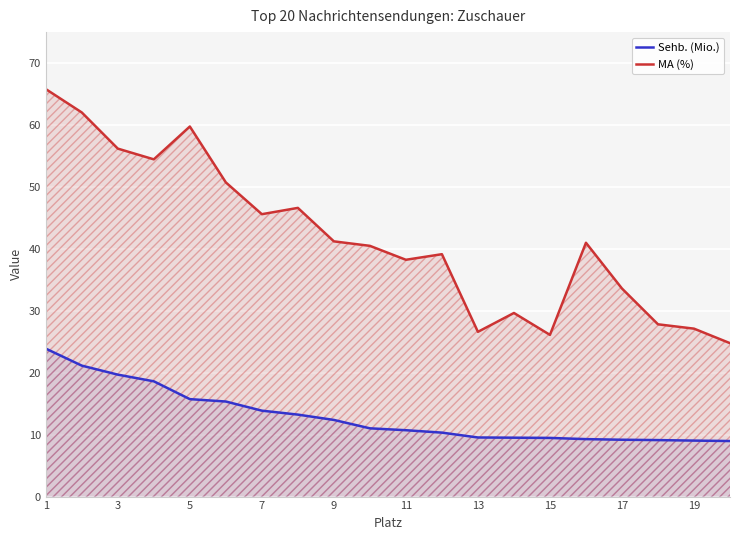

In MA (%), how many points are lower than both neighbors (excluding endpoints)?

5